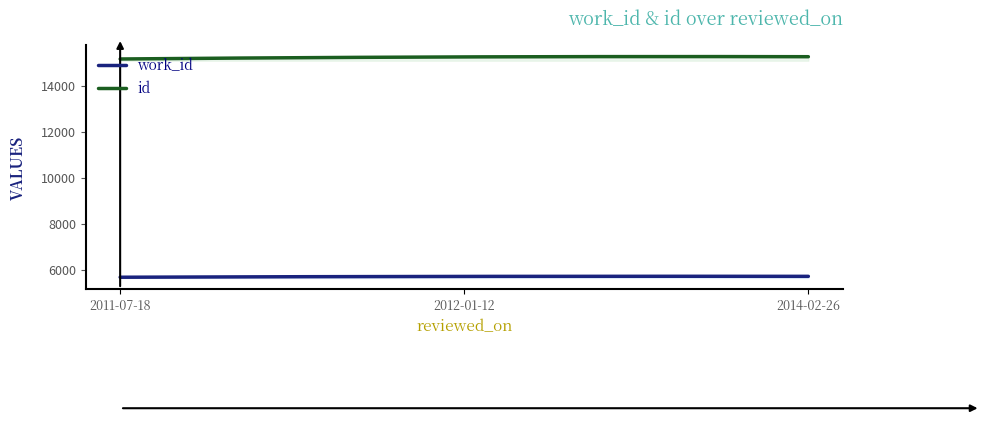

Reading left to right, what are all the values shown in this chart?

work_id: 5687	5723	5726
id: 15163	15253	15262